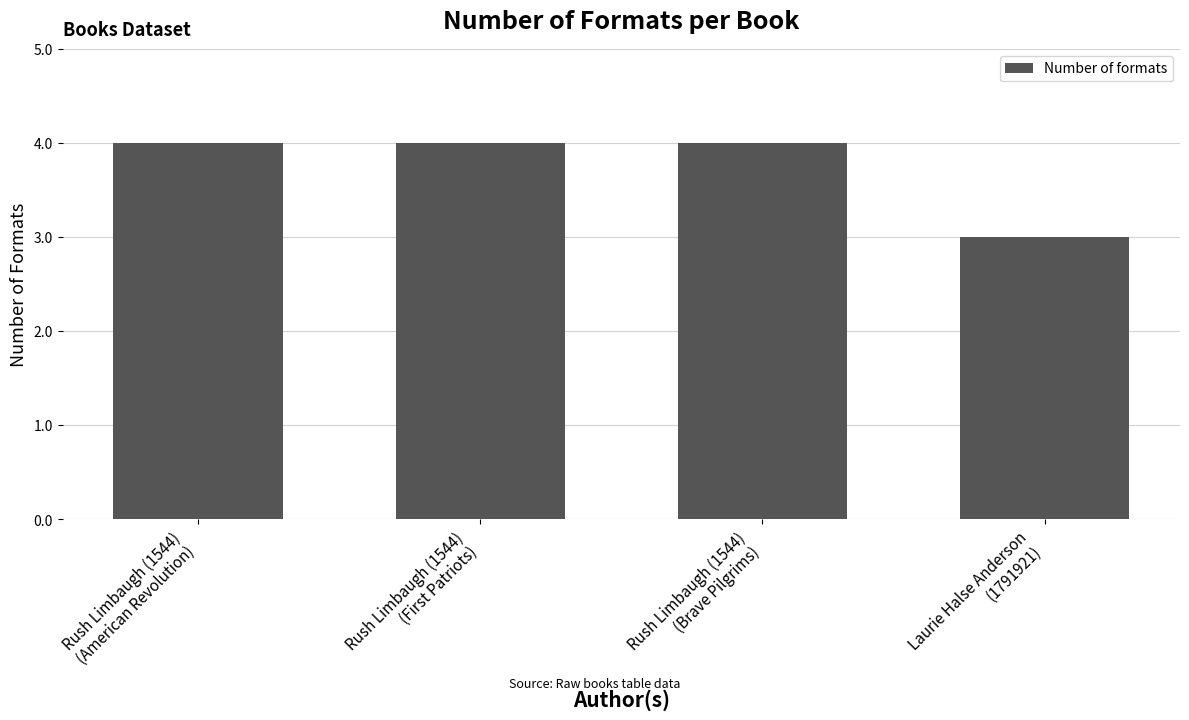

Is it true that the value at Laurie Halse Anderson
(1791921) is 2?

False